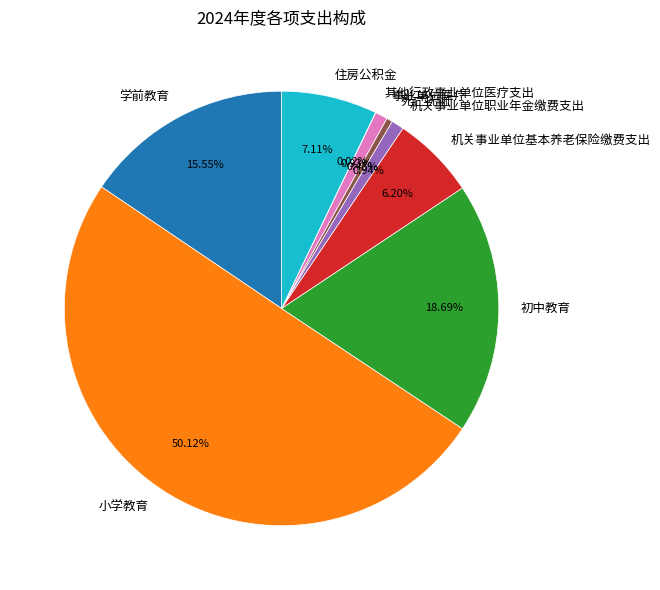

Which category has the biggest portion of the pie?

小学教育